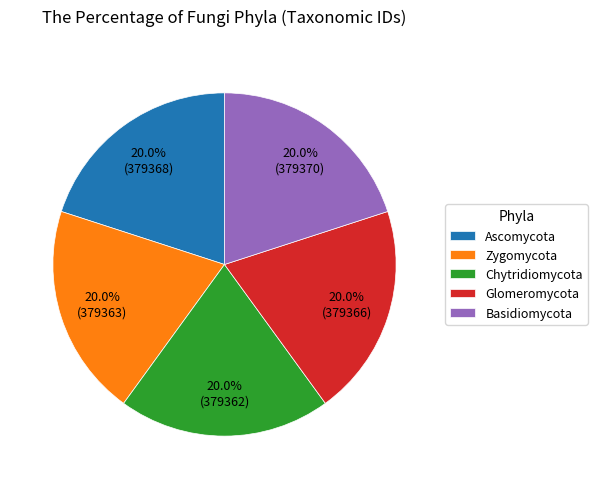

Approximately how many times larger is the value at Chytridiomycota compared to Ascomycota?

1.0